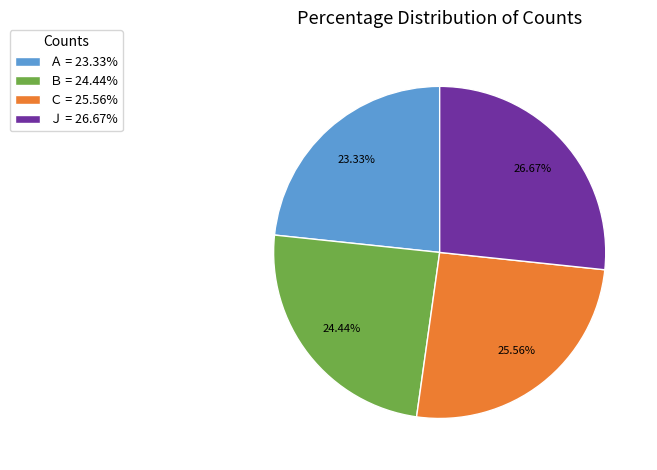

How many slices are in this pie chart?

4